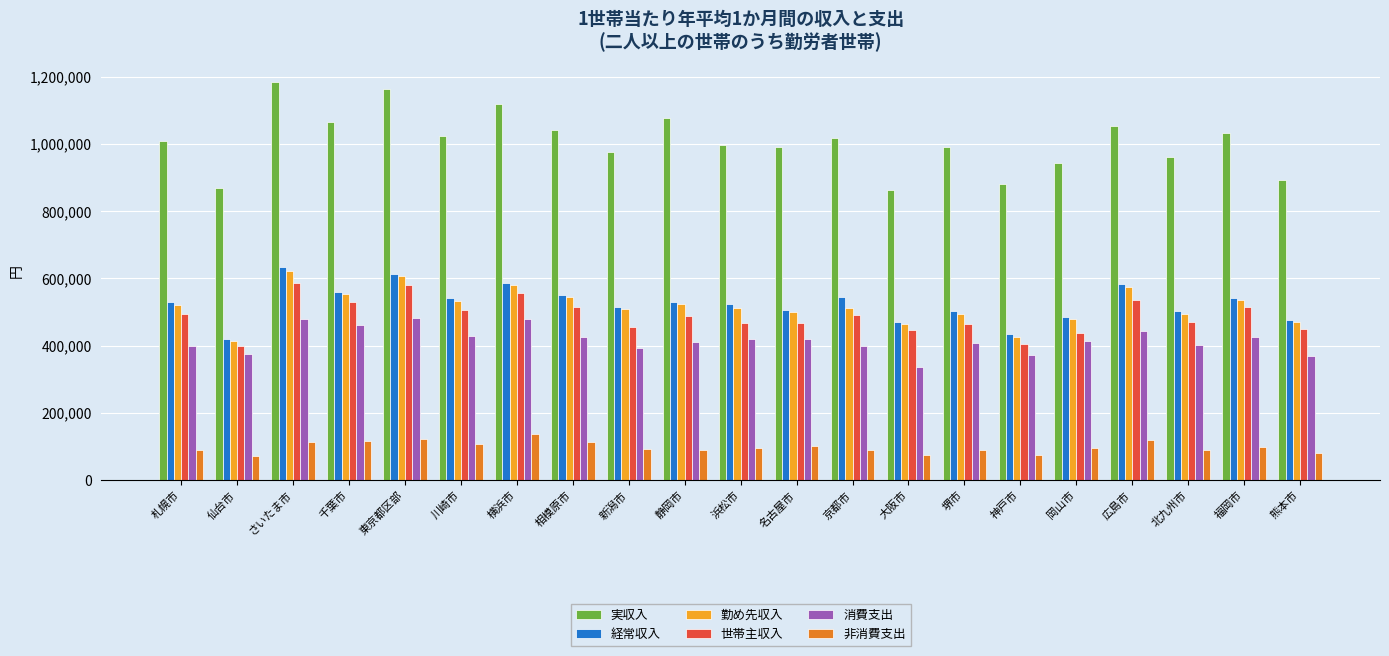

What is the label of the 18th bar from the right?

千葉市